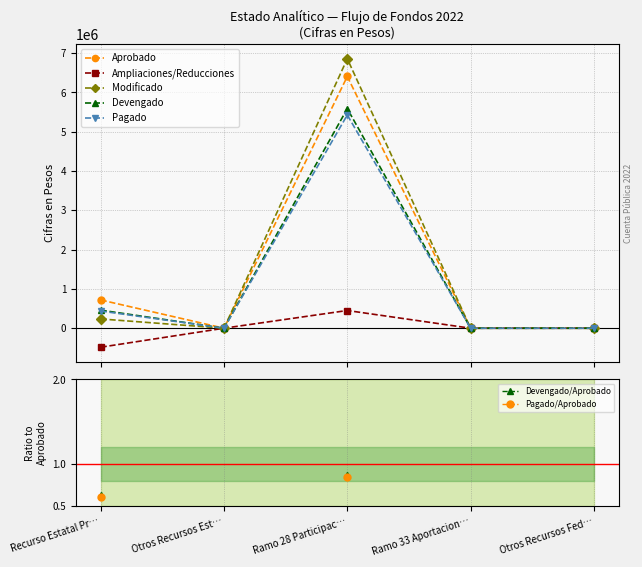

What is the highest value of the Ampliaciones/Reducciones series?

450850